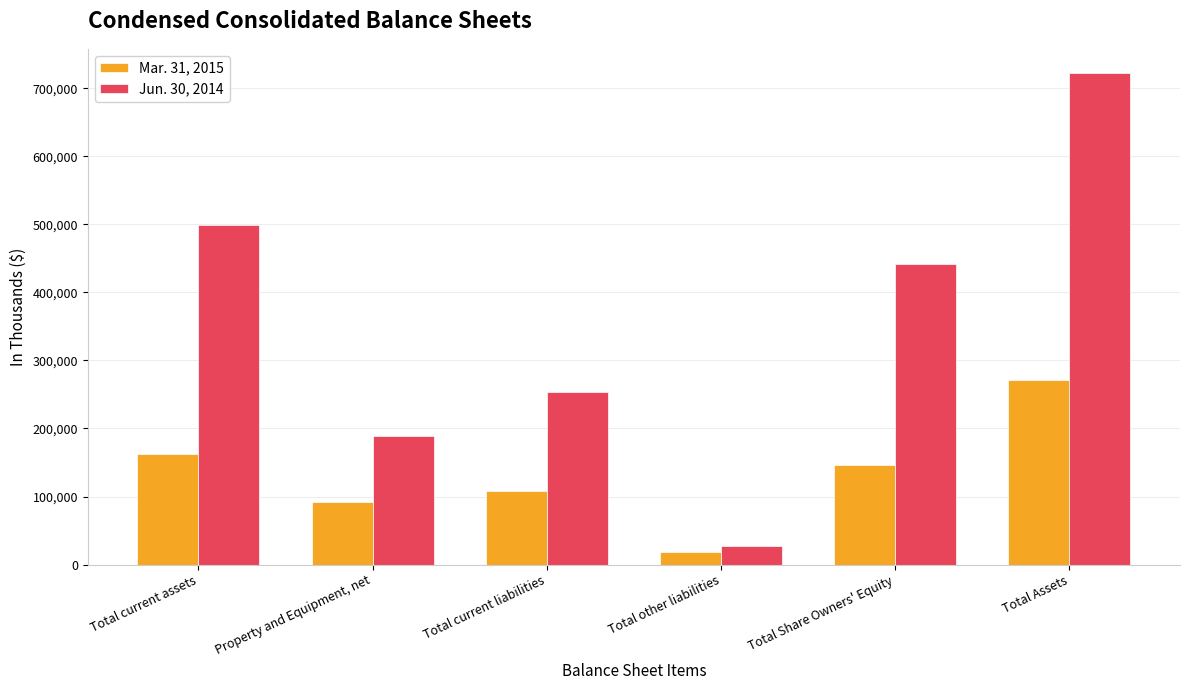

At how many categories does at least one series exceed 615990?

1